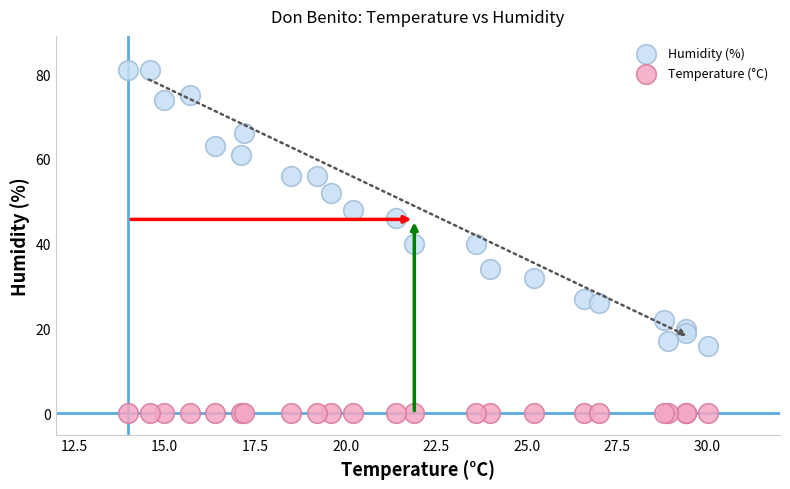

Which series contains the highest Y value?

Humidity (%)